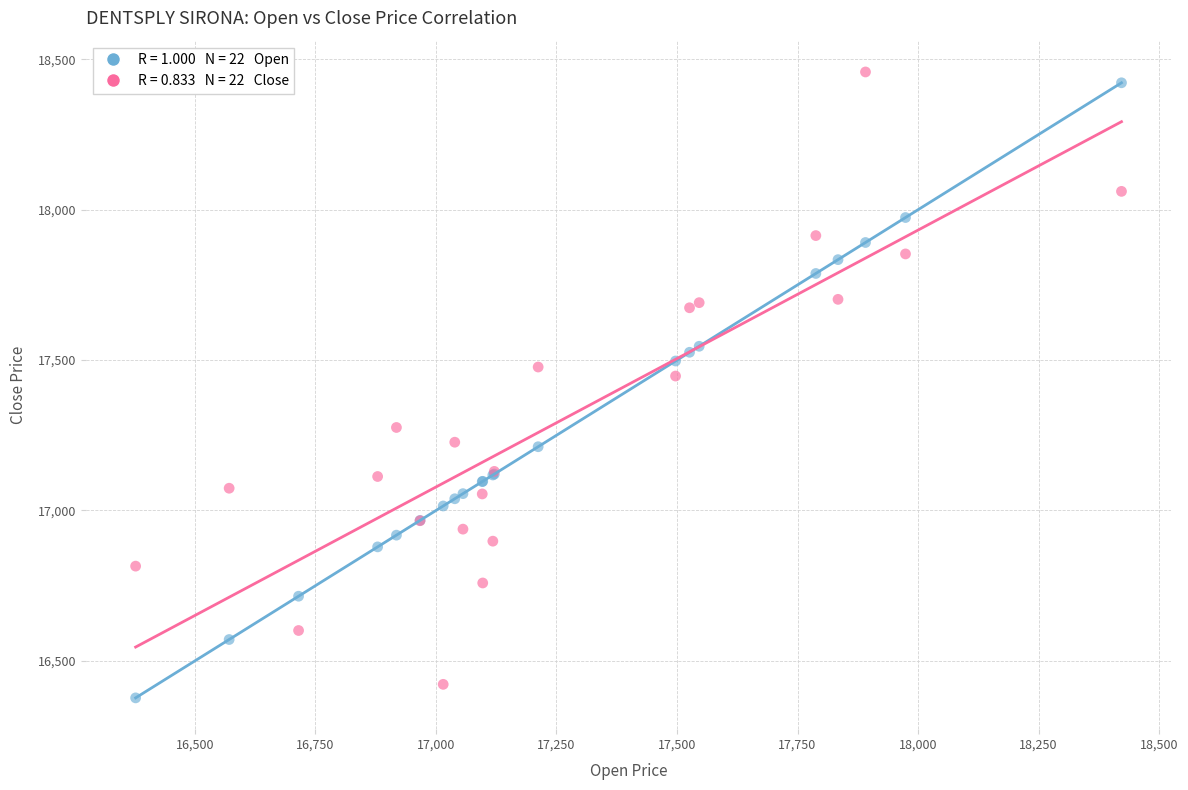

Across all series, what Y value is closest to 17417?

17447